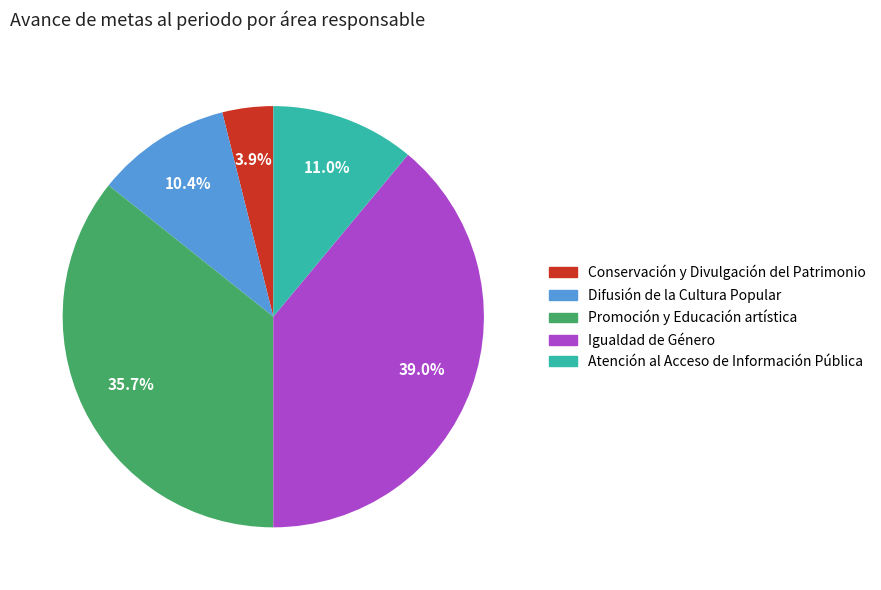

Does any single category account for the majority?

No